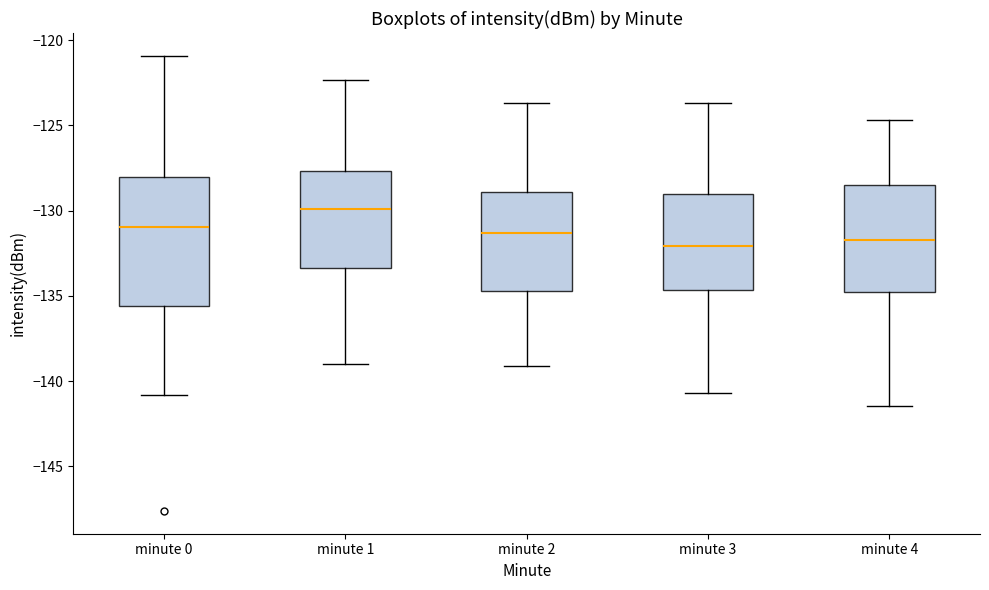

Comparing the boxes themselves (not the whiskers), which one is the tallest?

minute 0